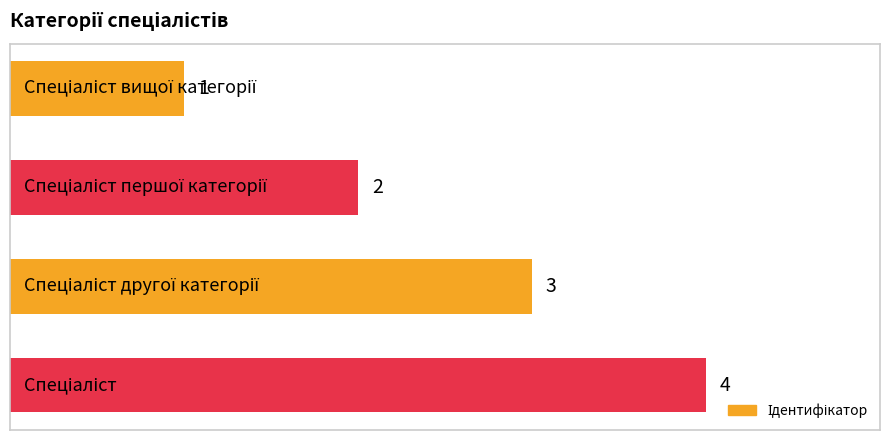

What is the difference between the second highest and second lowest values?

1